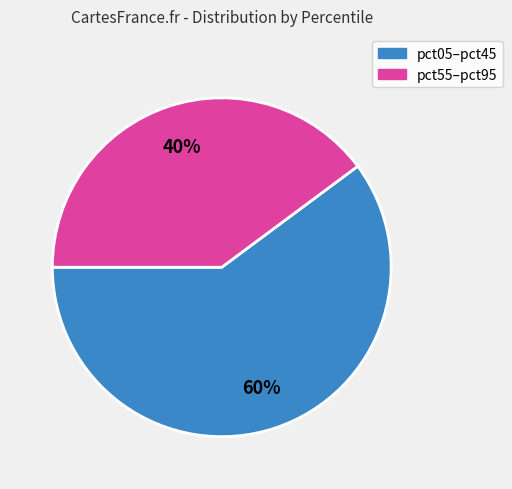

To the nearest percent, what is the average slice percentage?

50%